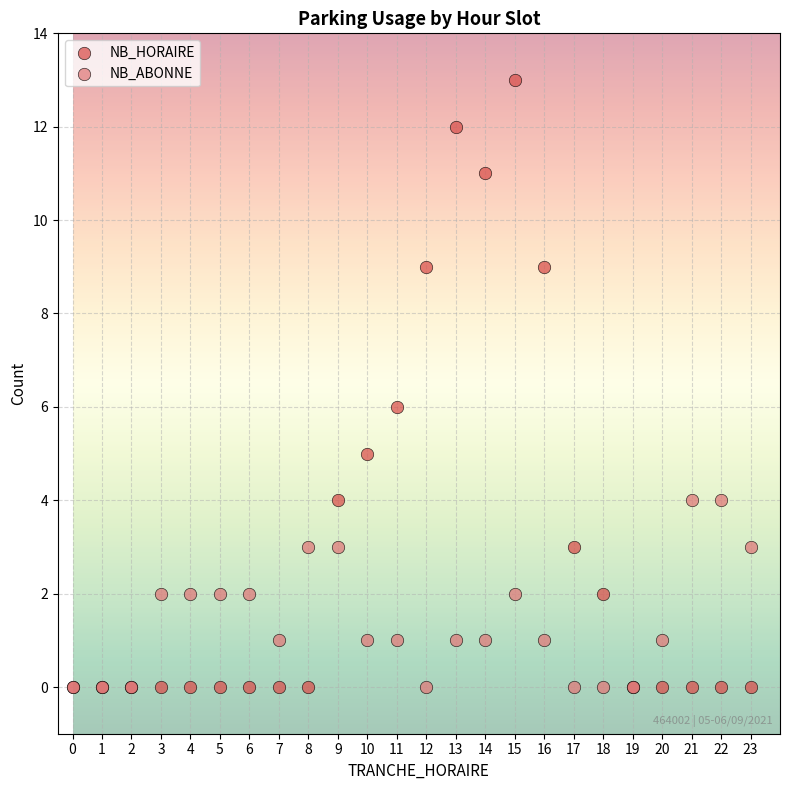

Which series contains the highest Y value?

NB_HORAIRE